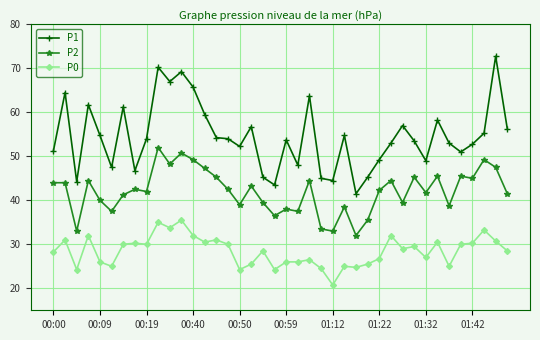

True or false: P2 and P0 intersect in this chart.

False